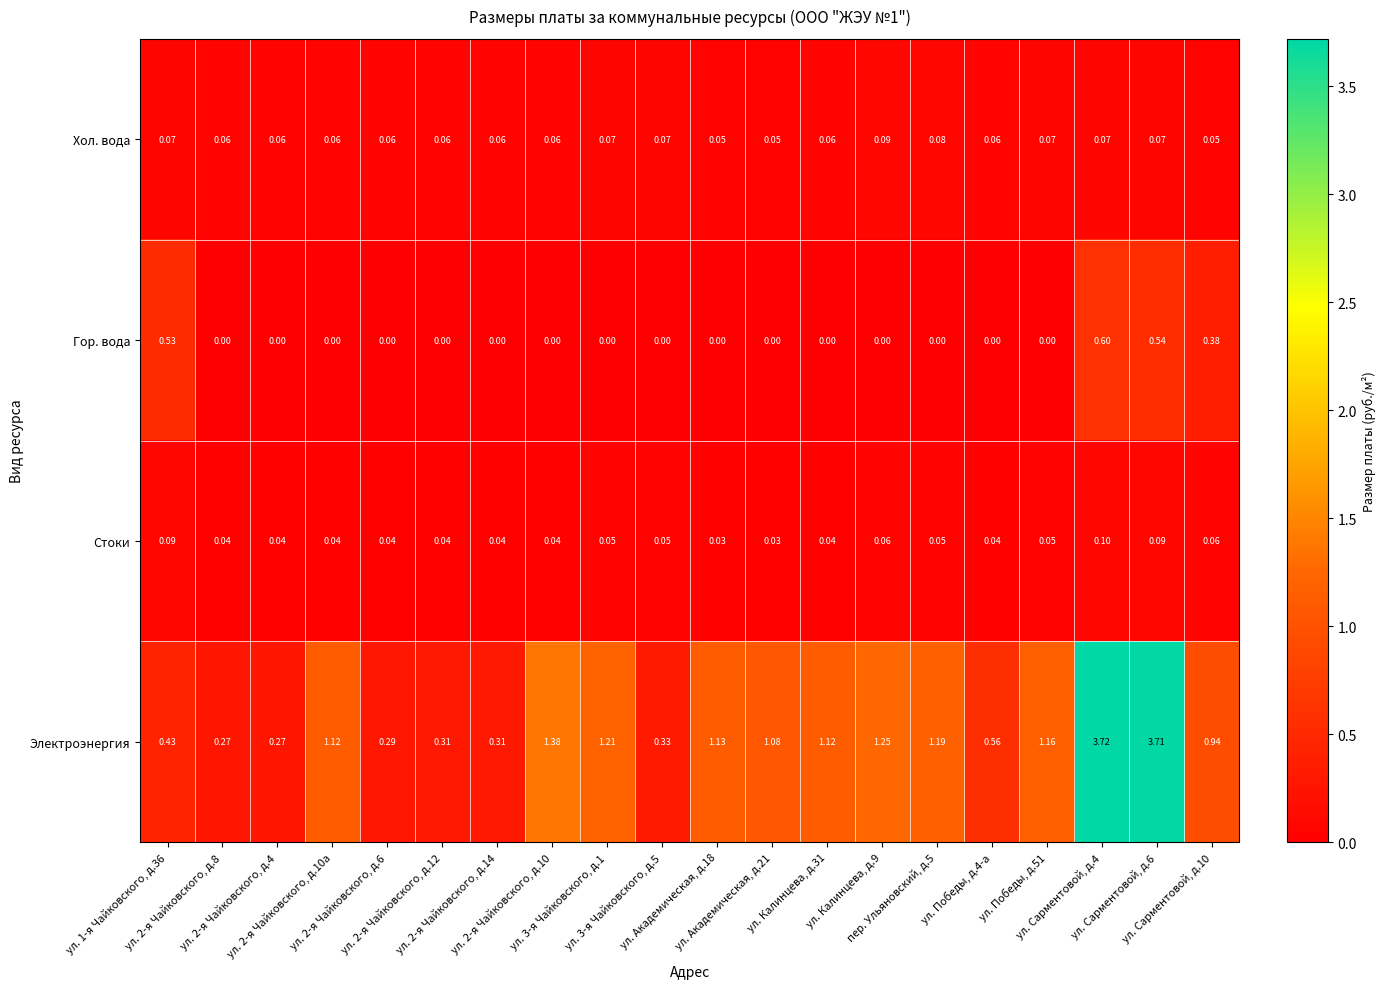

Which series has the largest total across all categories?

Электроэнергия